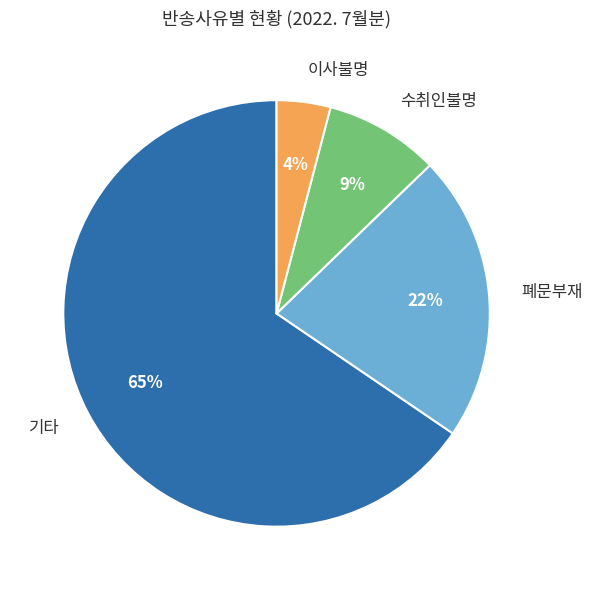

To the nearest percent, what percentage of the pie is 이사불명?

4%